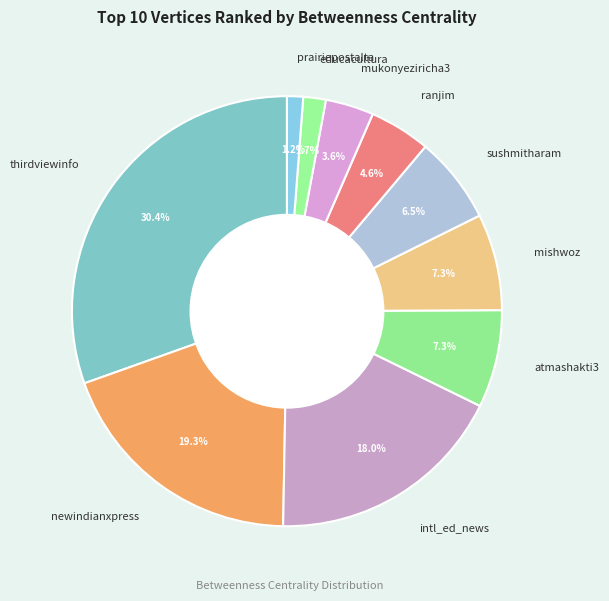

How many segments does this pie chart have?

10